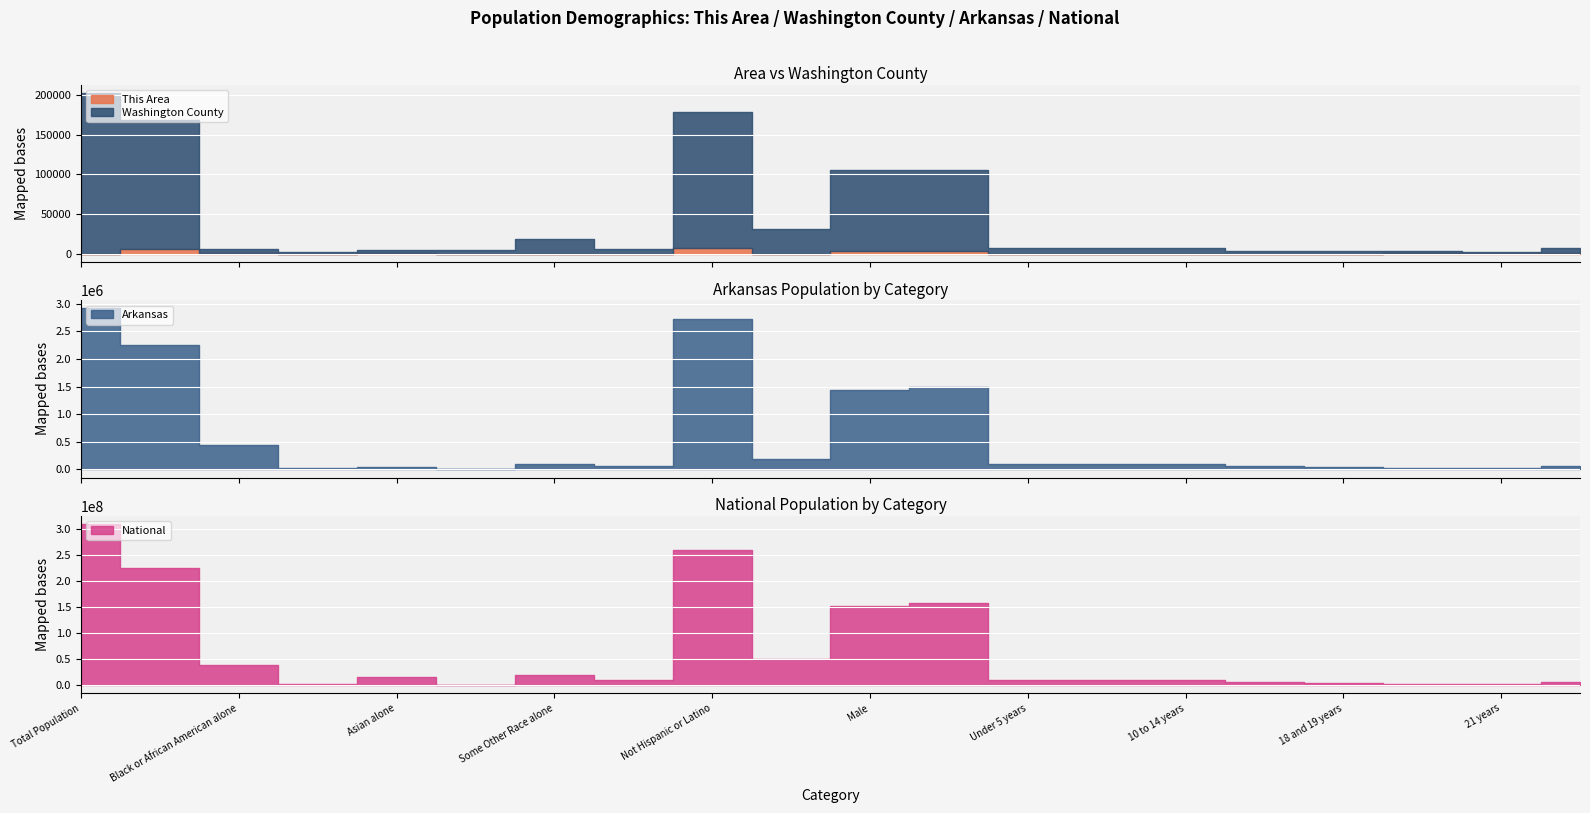

Which series has the widest spread of values?

National